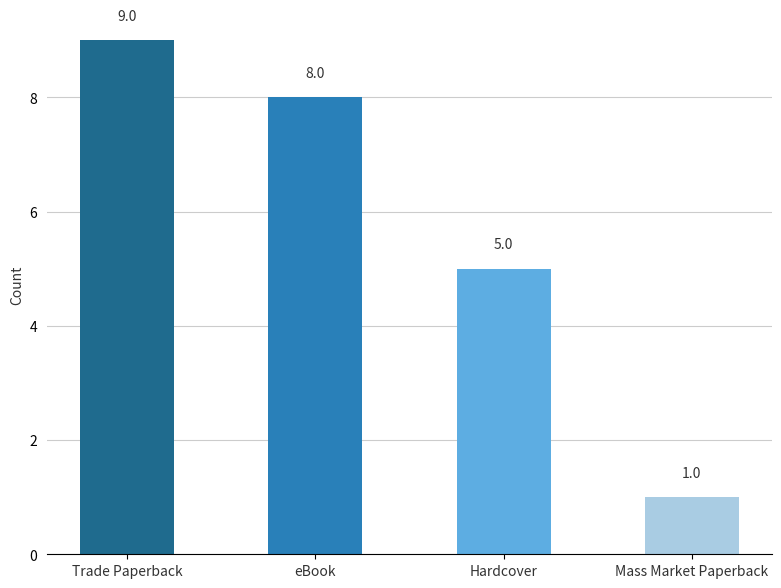

At which category does the chart reach its minimum across all series?

Mass Market Paperback